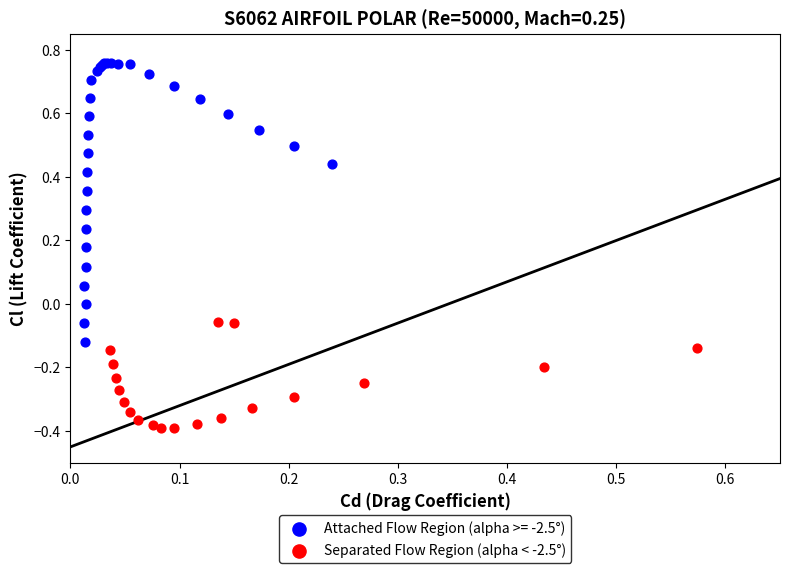

Which series has the largest Y range (max minus min)?

Attached Flow Region (alpha >= -2.5°)